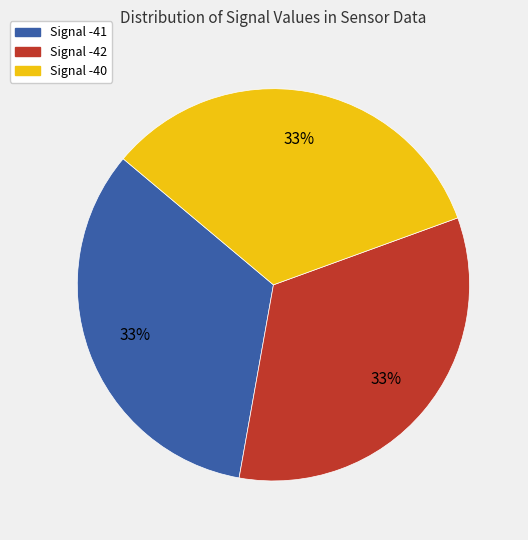

Do Signal -41 and Signal -42 together represent more than half of the pie?

Yes